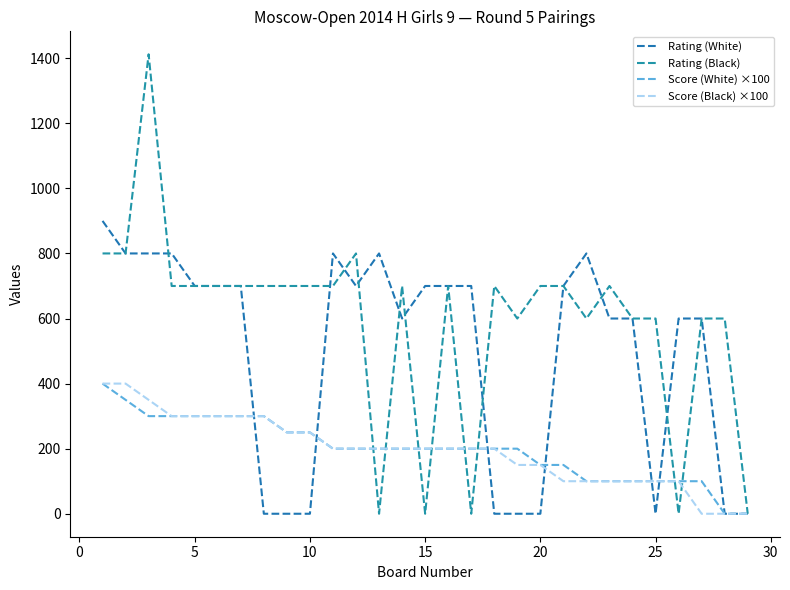

How many lines are shown in the chart?

4